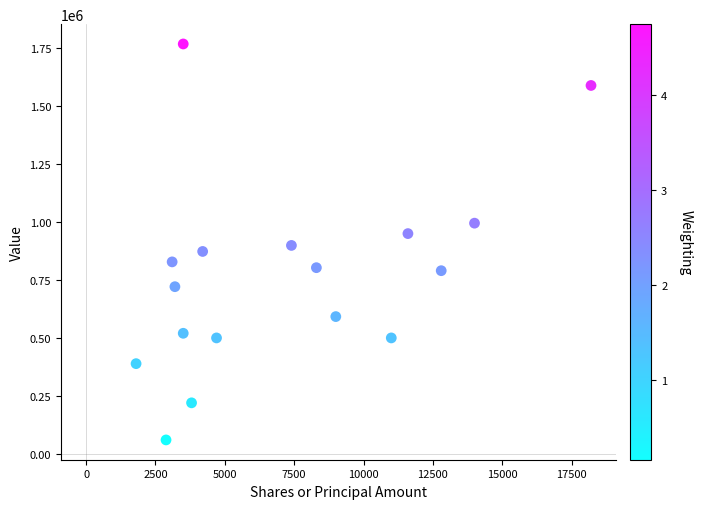

What is the range of Y values (max minus min)?

1708000